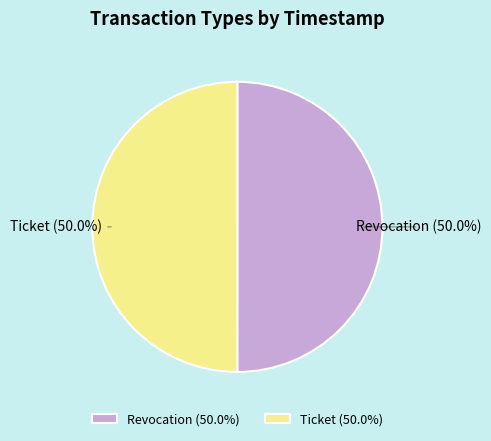

What is the ratio of the value at Revocation to the value at Ticket?

1.0